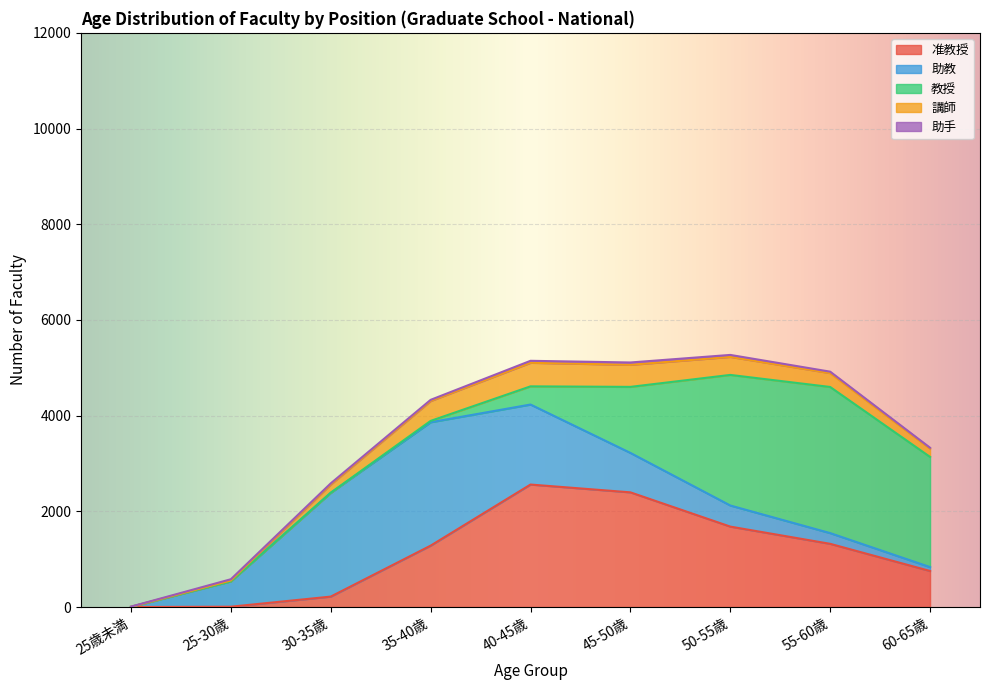

Which label corresponds to the largest value in the chart?

55-60歳